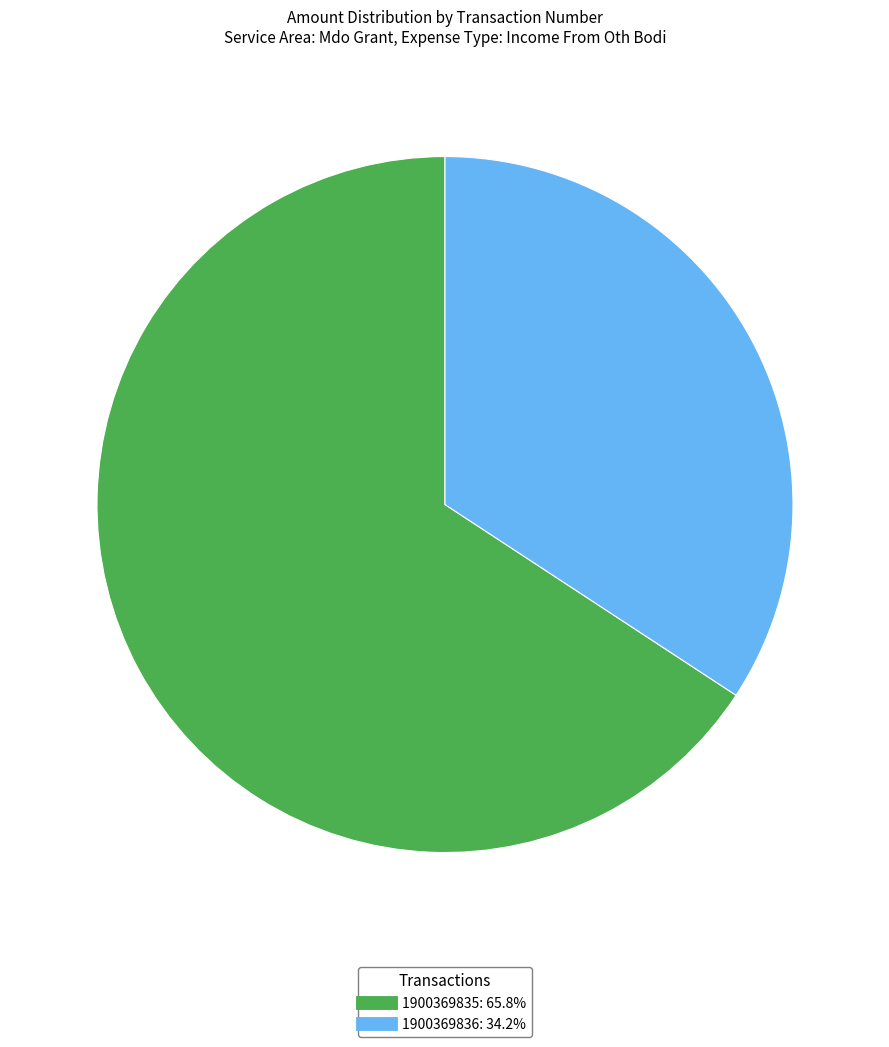

Is the sum of 1900369836 and 1900369835 greater than half?

Yes